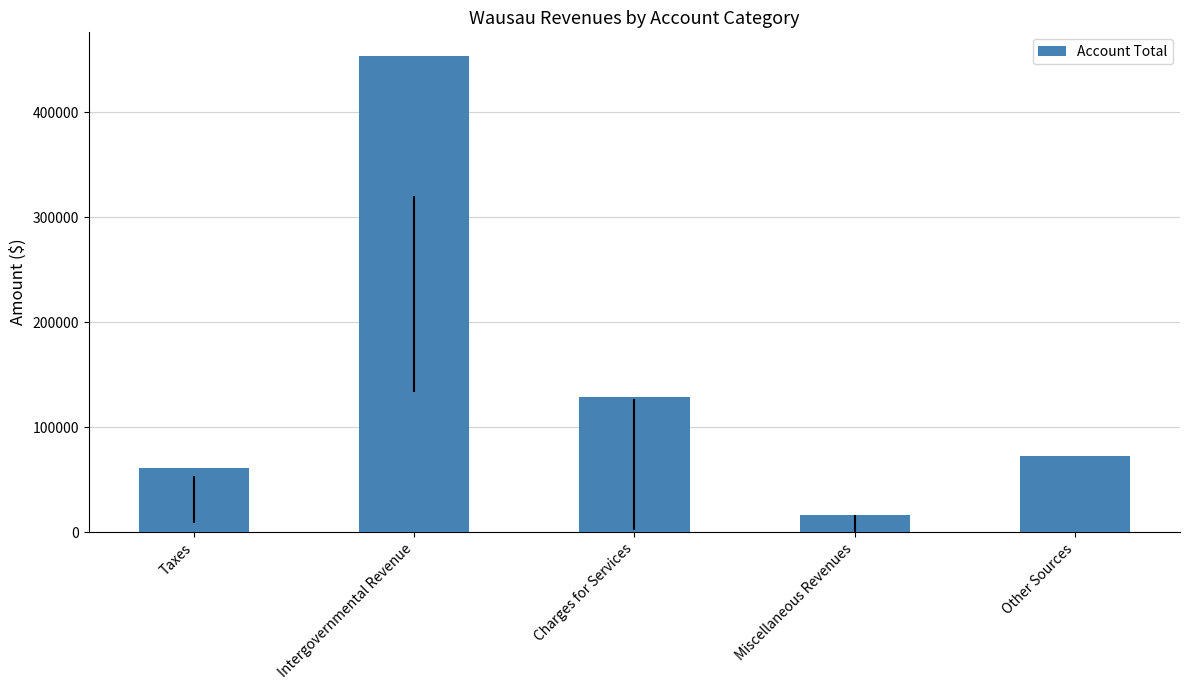

Reading left to right, transcribe all the data shown in this chart.

Taxes=61397	Intergovernmental Revenue=453349	Charges for Services=128787	Miscellaneous Revenues=16072	Other Sources=72863